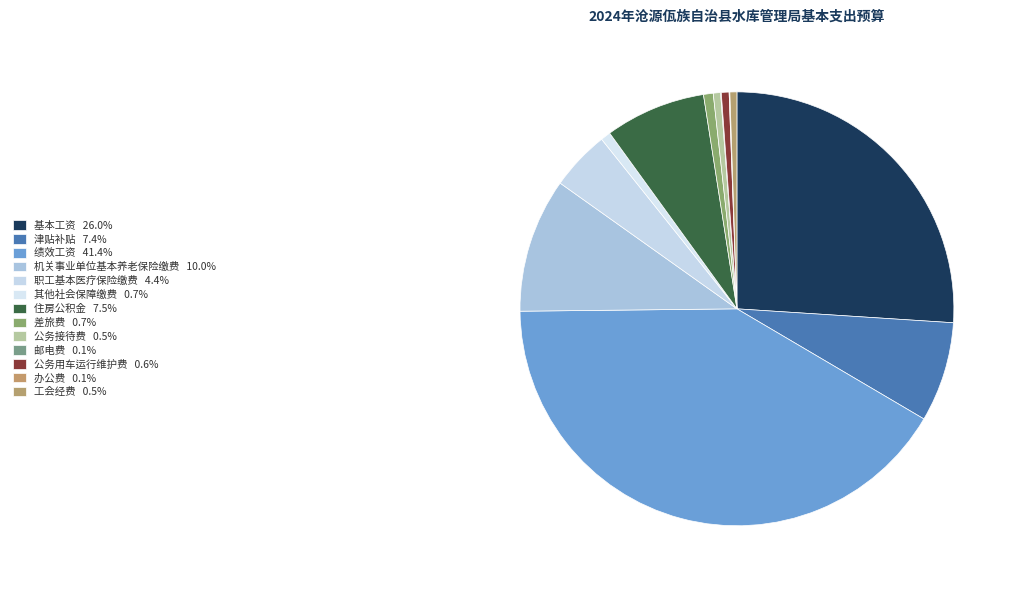

What is the change in value from 津贴补贴 to 邮电费?

-409590.0